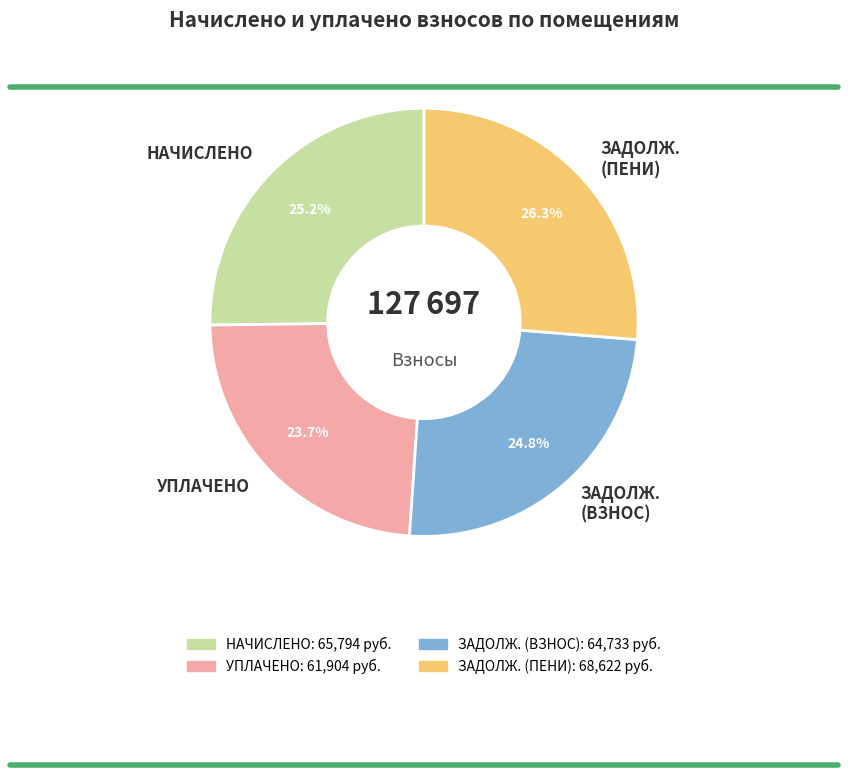

What percentage is NOT represented by НАЧИСЛЕНО?

74.8%